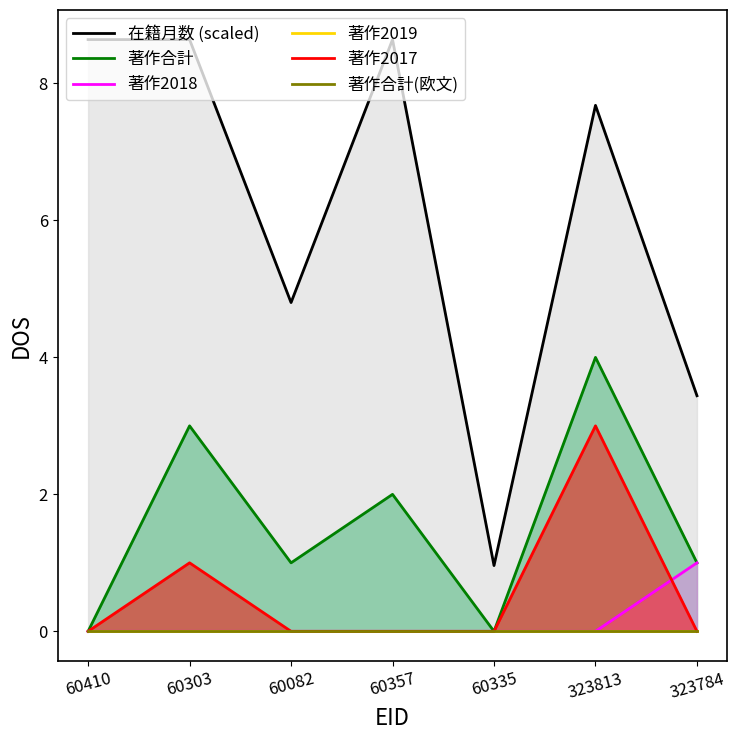

True or false: 著作2018 has more than 2 interior local peaks.

False